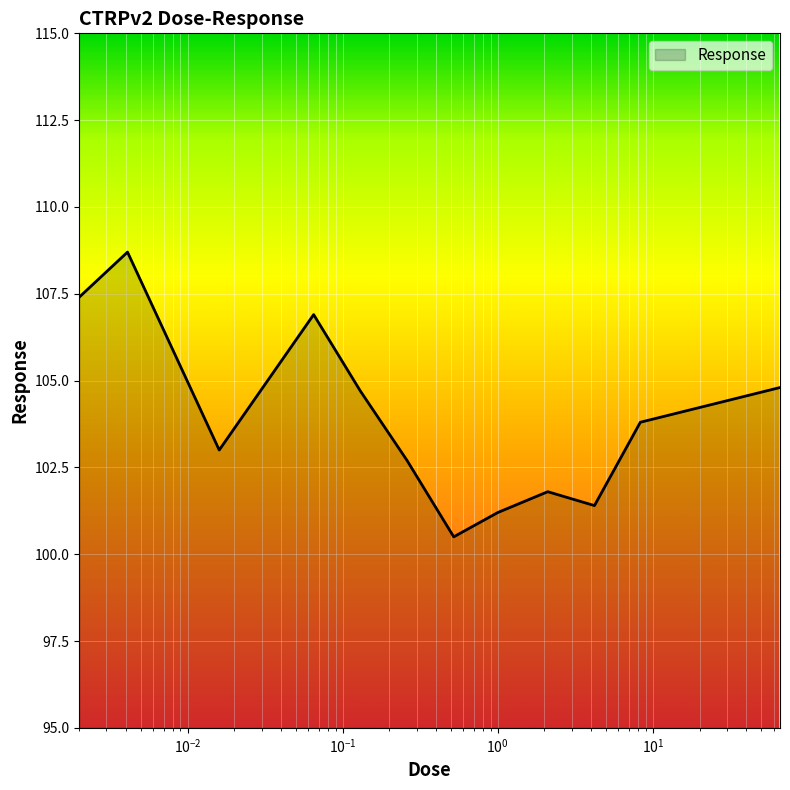

Count the number of categories in the chart.

12